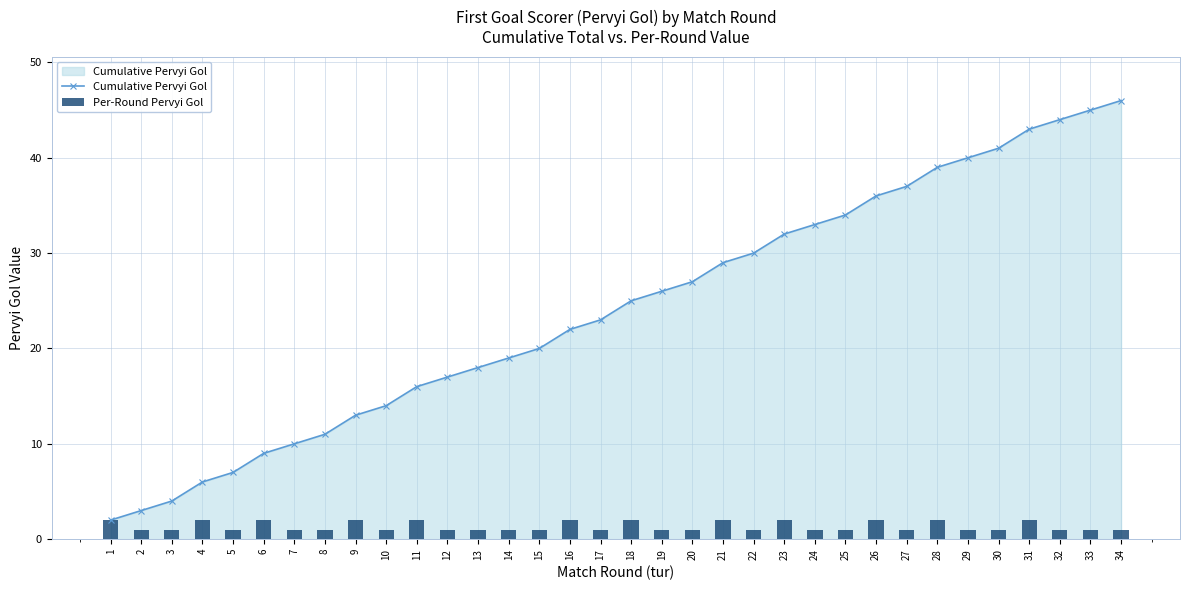

Rank the categories by Cumulative Pervyi Gol value from highest to lowest.

34, 33, 32, 31, 30, 29, 28, 27, 26, 25, 24, 23, 22, 21, 20, 19, 18, 17, 16, 15, 14, 13, 12, 11, 10, 9, 8, 7, 6, 5, 4, 3, 2, 1